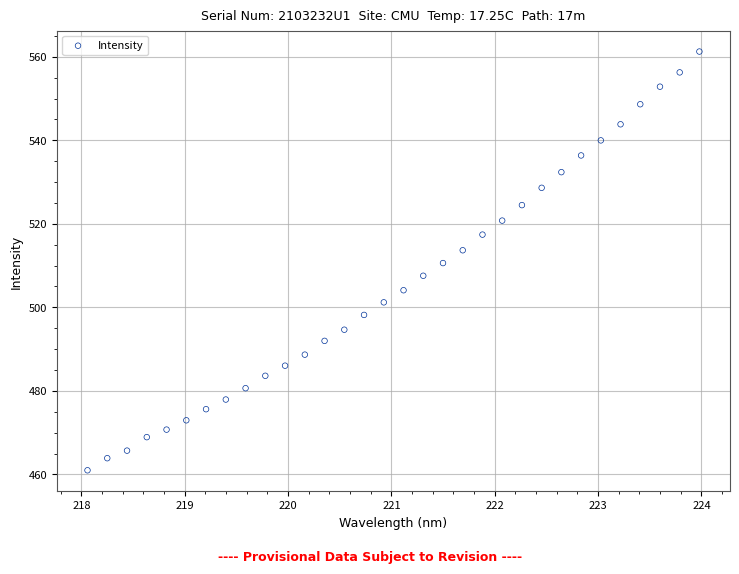

What is the range of Y values (max minus min)?

100.2